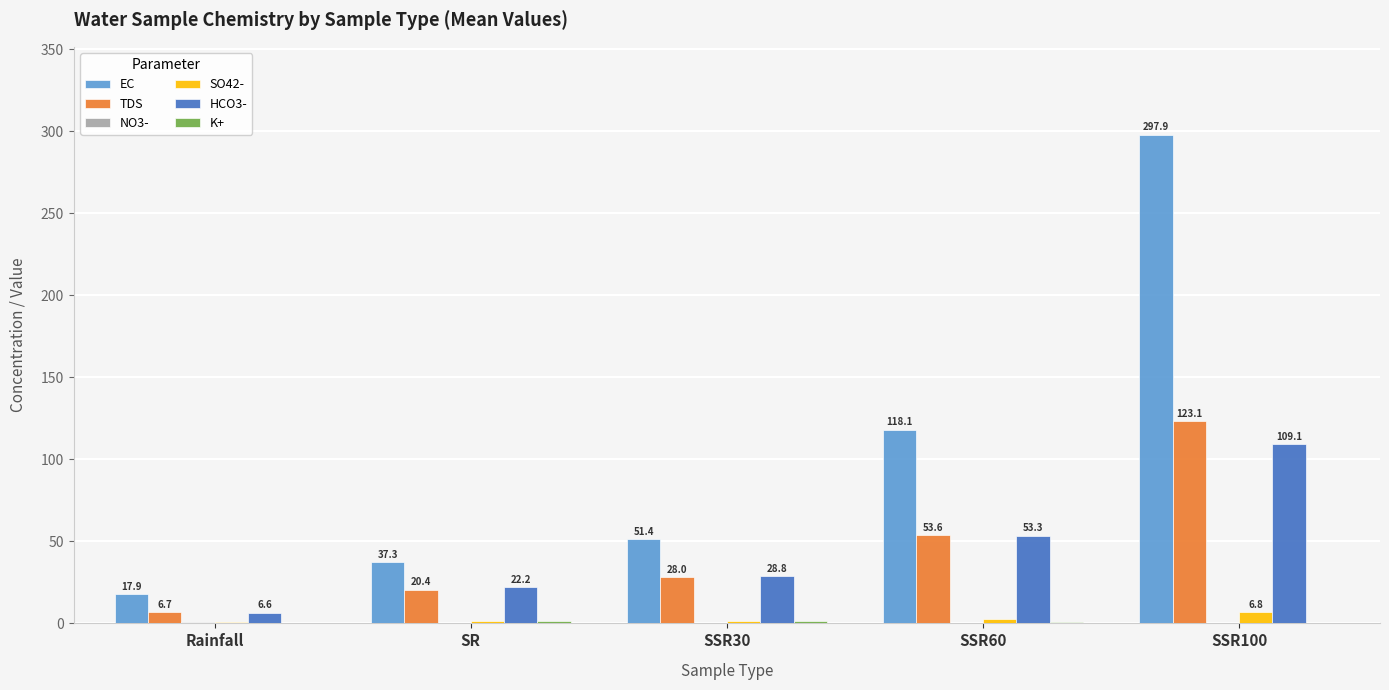

What is the approximate value of TDS at SSR100?

123.1